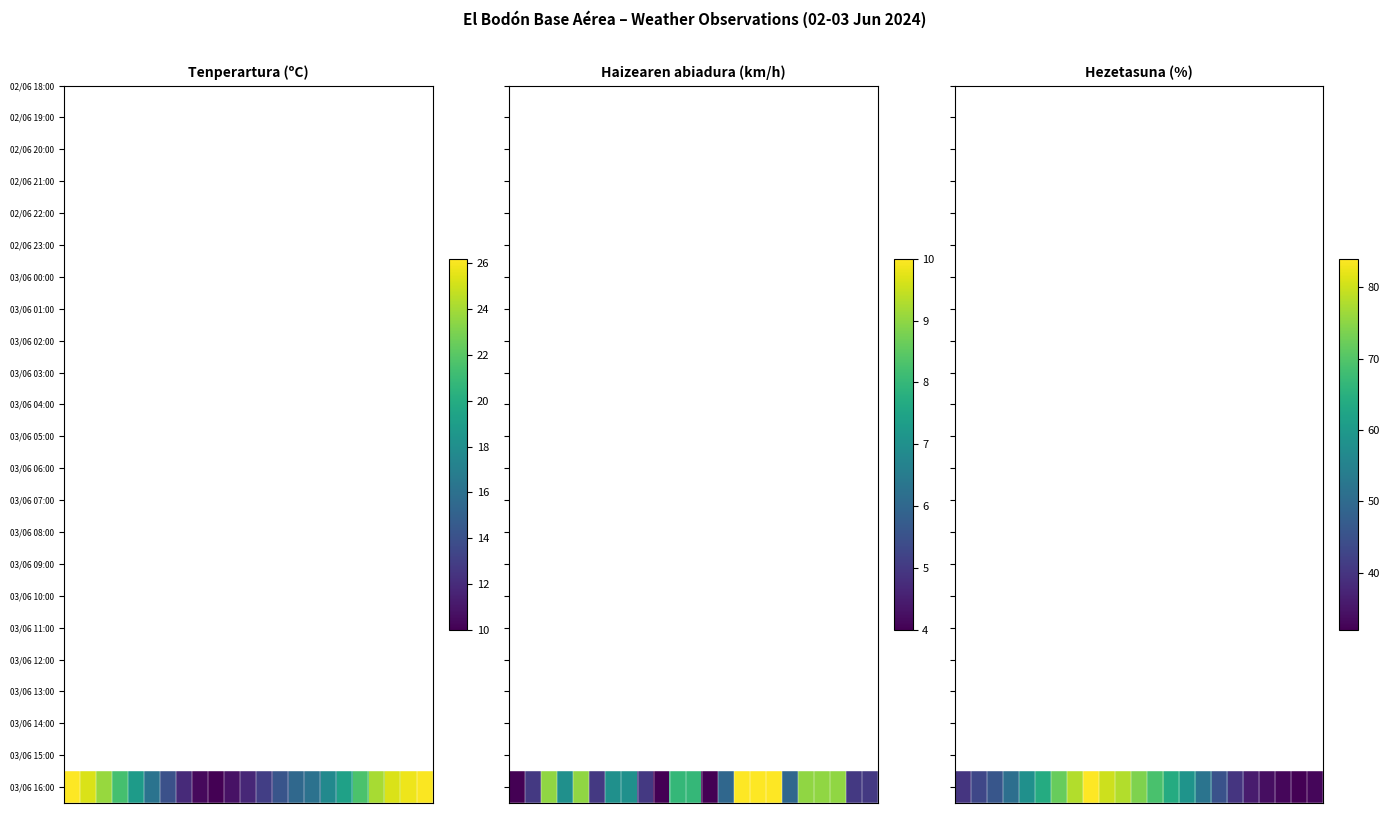

Reading right to left, transcribe all the data shown in this chart.

22=33	21=32	20=33	19=34	18=36	17=40	16=45	15=52	14=59	13=64	12=69	11=74	10=78	9=80	8=84	7=78	6=72	5=64	4=58	3=51	2=46	1=43	0=40